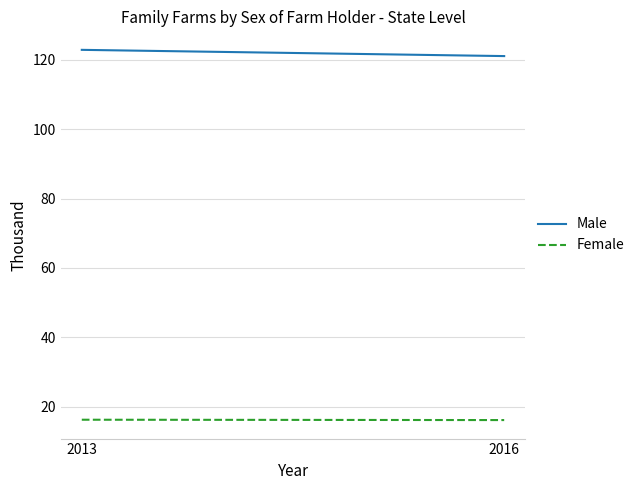

Rank the categories by Female value from highest to lowest.

2013, 2016